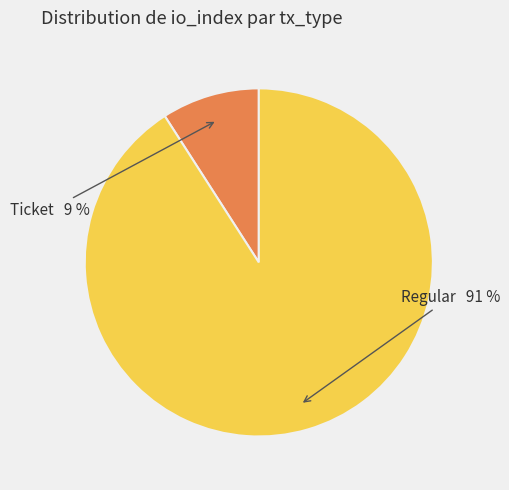

To the nearest percent, what is the average slice percentage?

50%